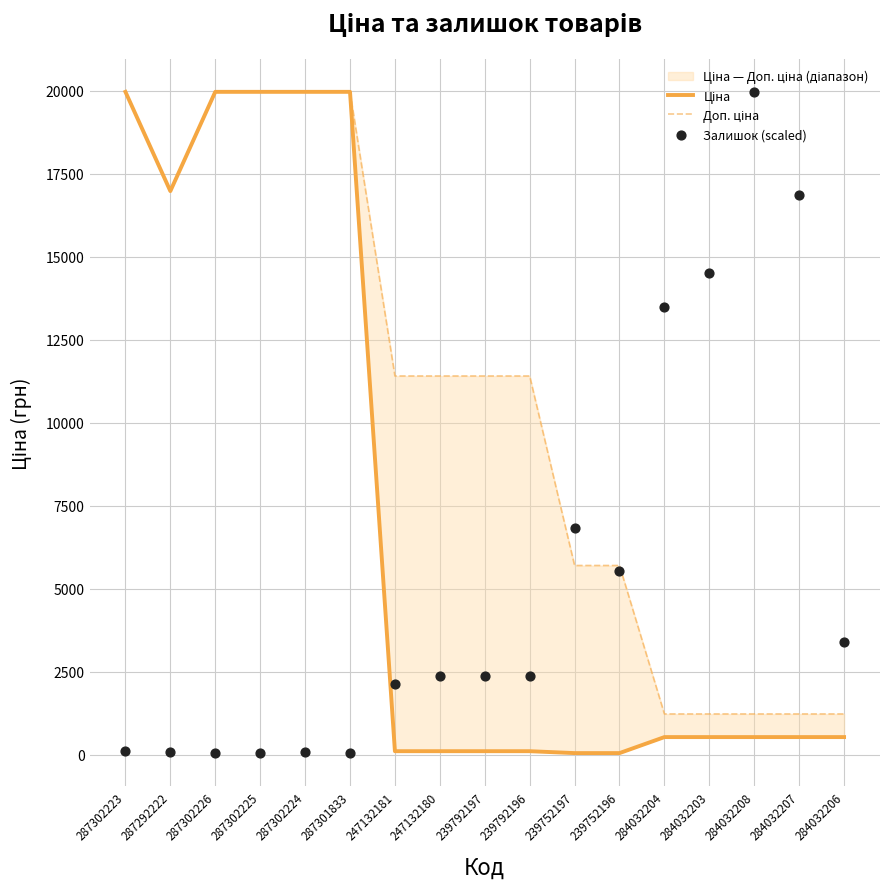

At how many categories does at least one series exceed 19037?

6